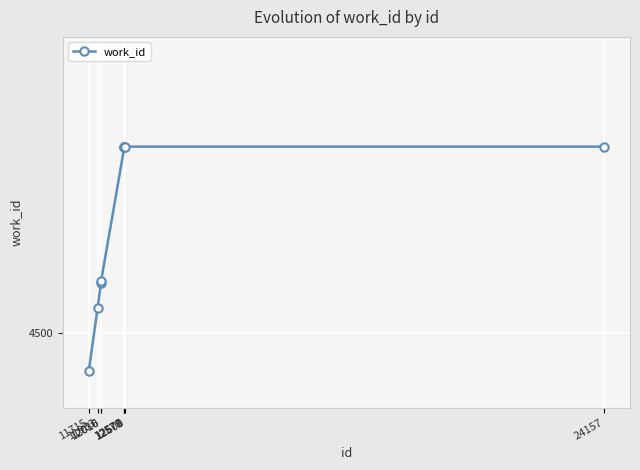

Does the chart have visible grid lines?

Yes